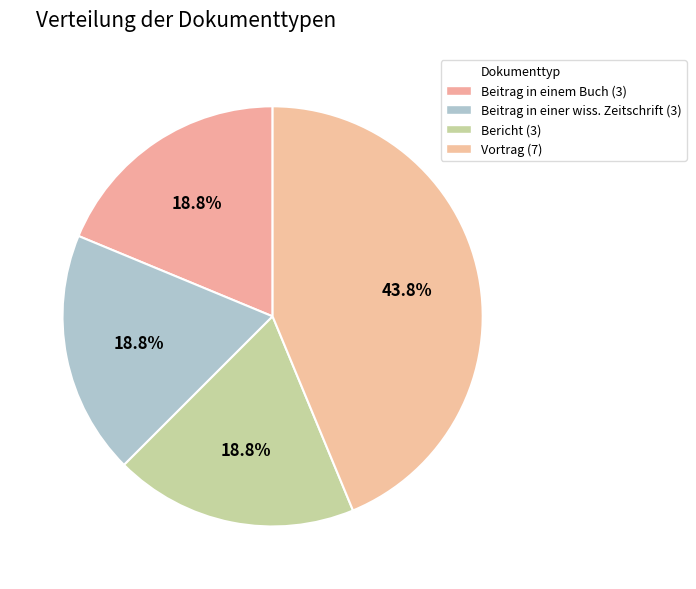

Does any single category account for the majority?

No